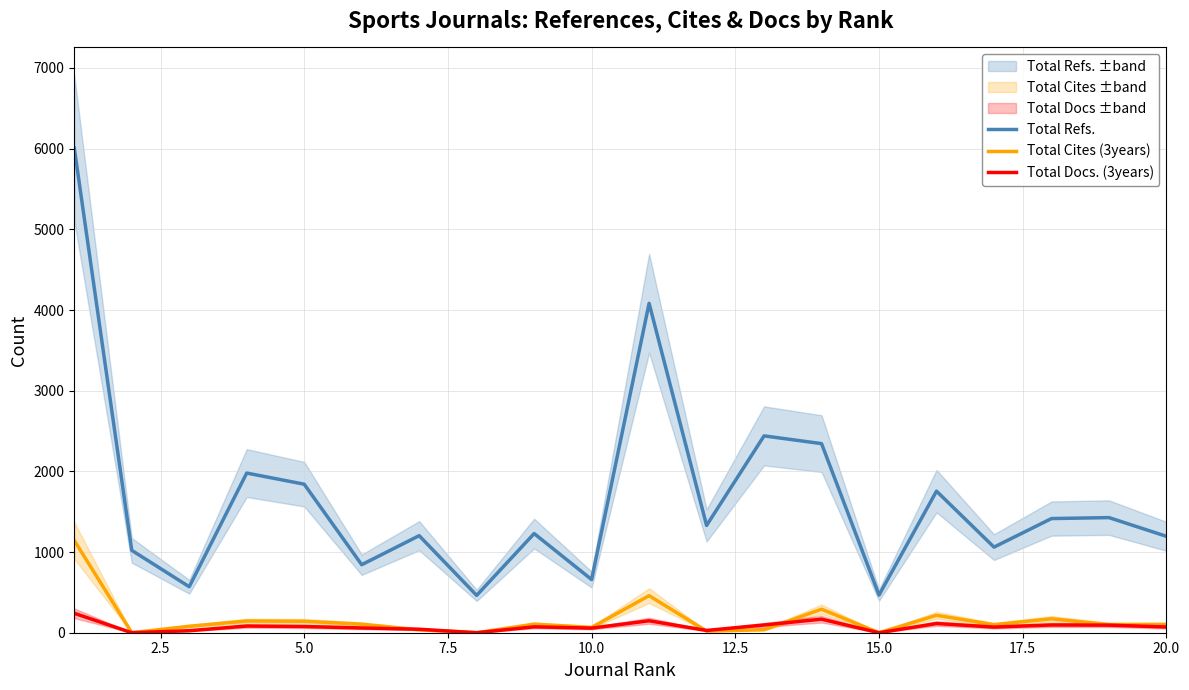

True or false: Total Docs. (3years) and Total Refs. cross at least once.

False